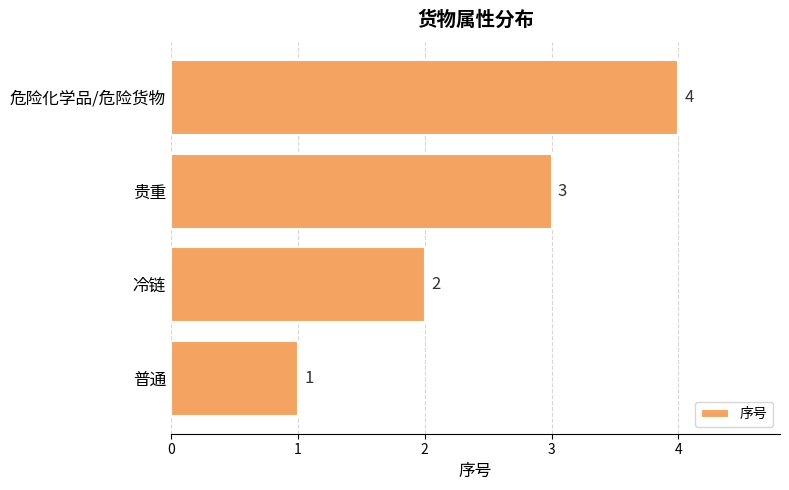

How many values are below 3?

2